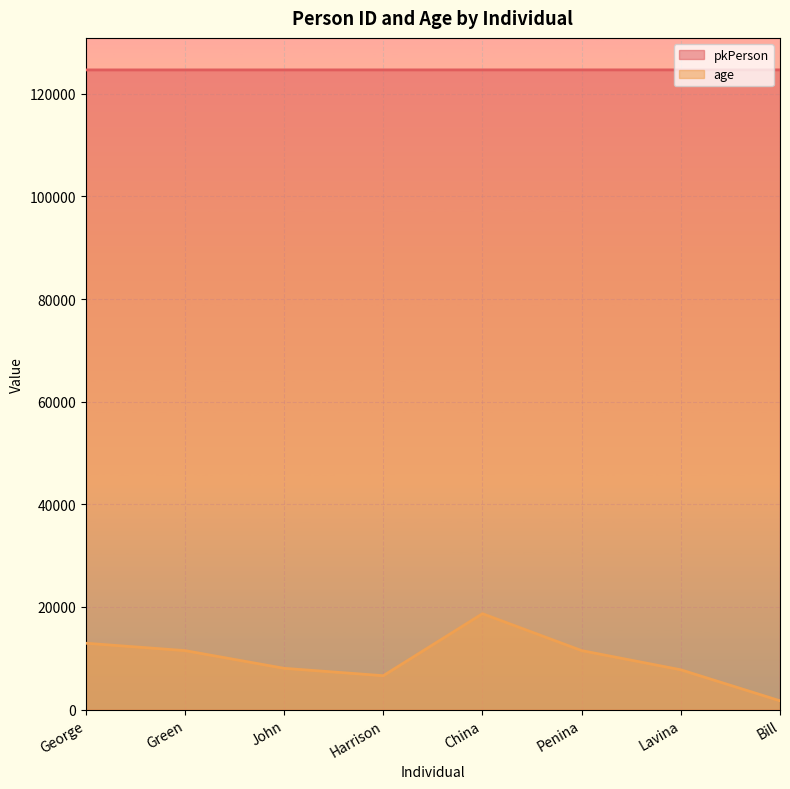

True or false: age and pkPerson intersect in this chart.

False